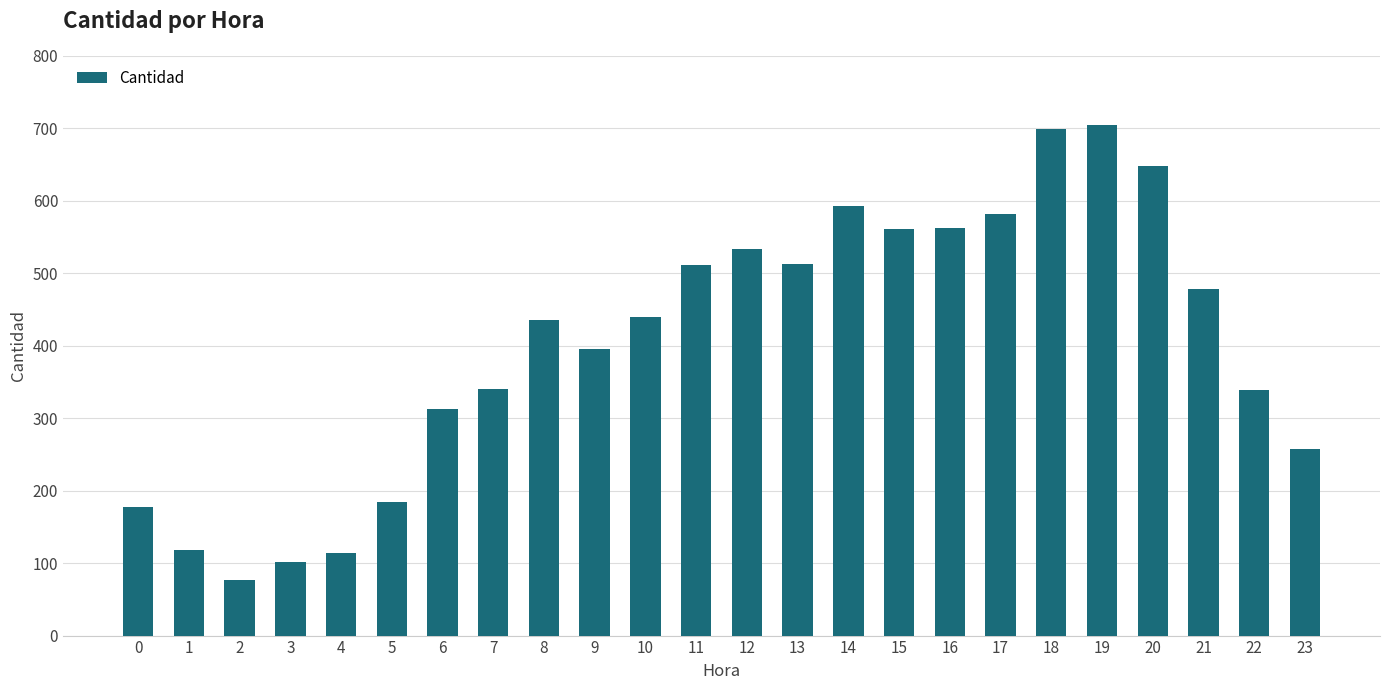

Count the number of data series in this chart.

1